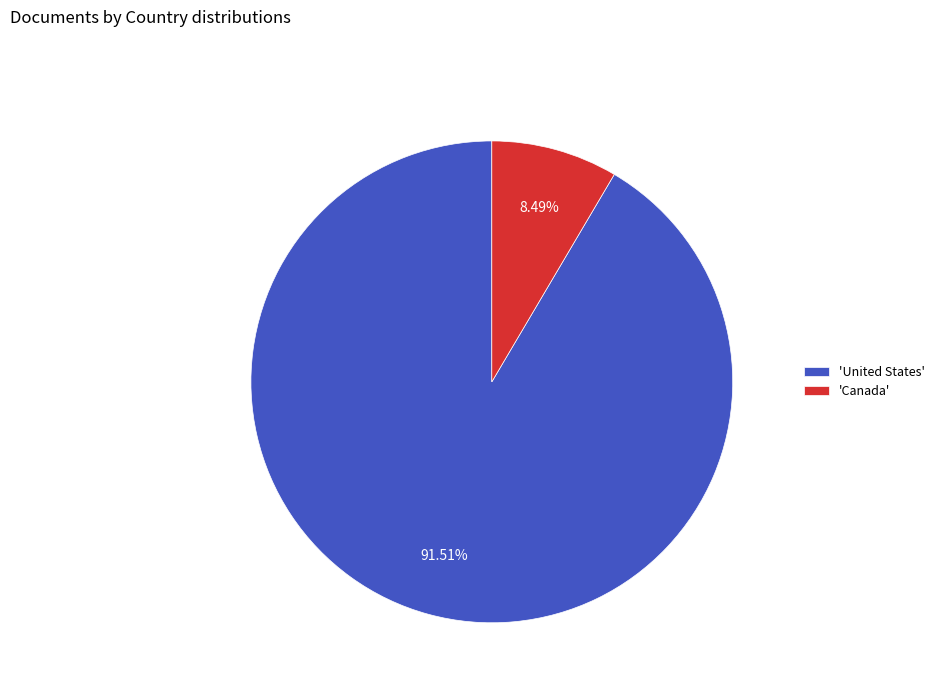

Do 'United States' and 'Canada' together represent more than half of the pie?

Yes